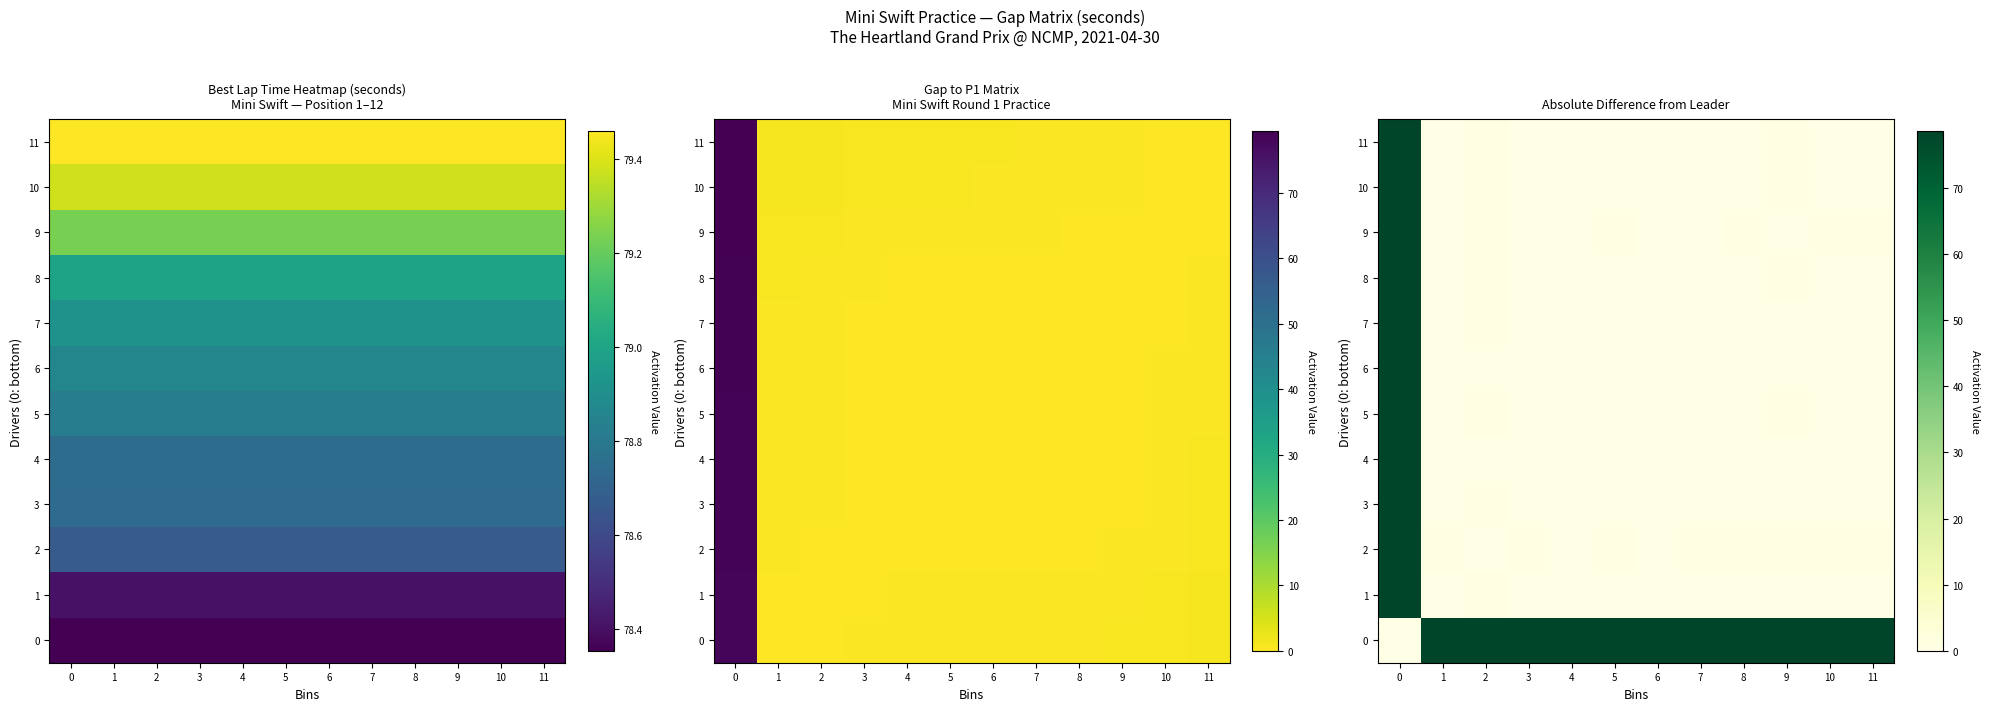

The 7 series shows 0.0 at 4. True or false?

False